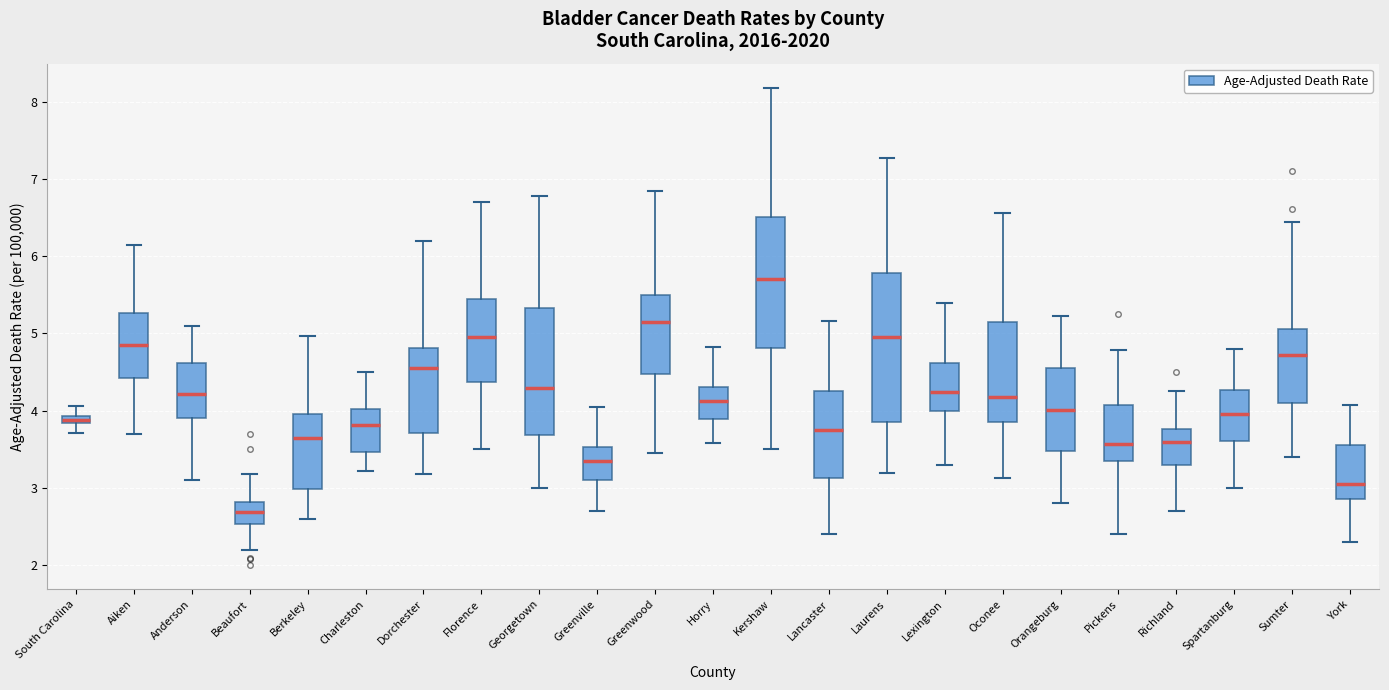

Which box has the lowest median line?

Beaufort